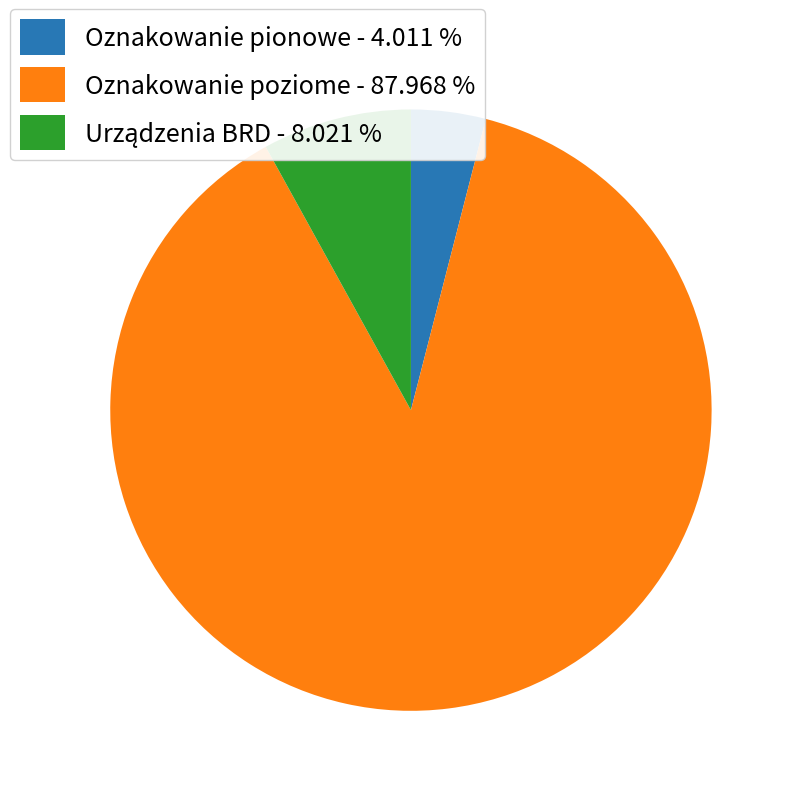

Between Oznakowanie pionowe - 4.011 % and Oznakowanie poziome - 87.968 %, which is larger?

Oznakowanie poziome - 87.968 %